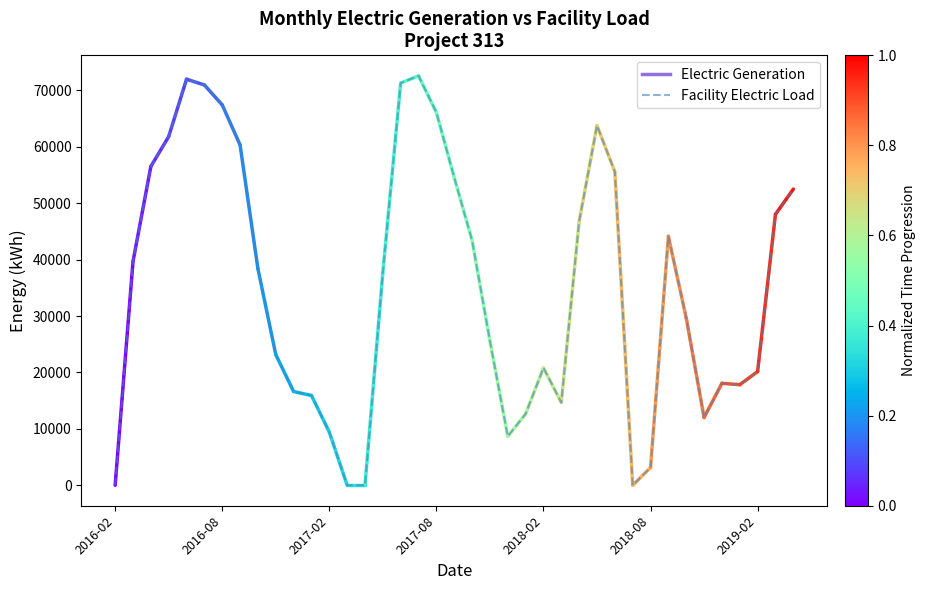

What is the difference between the maximum and minimum values?

72577.3